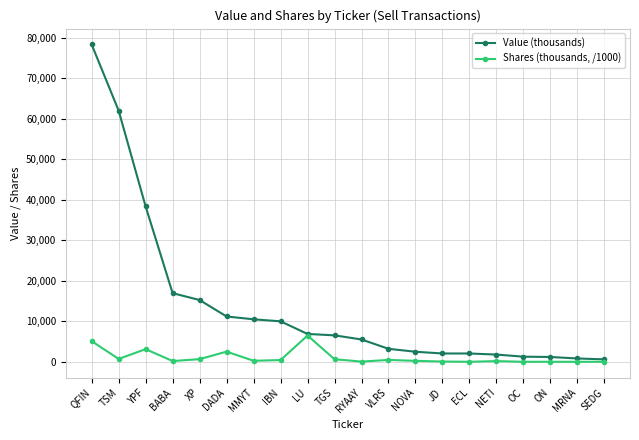

Which series has the widest spread of values?

Value (thousands)